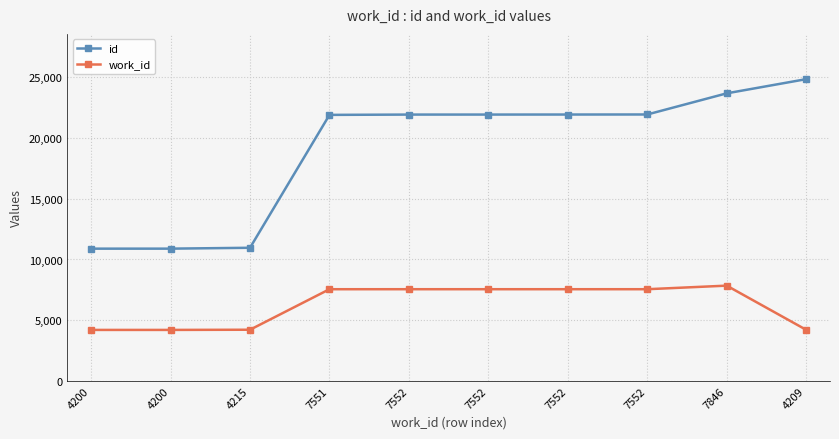

Is it true that id equals 5433 at 4215?

False